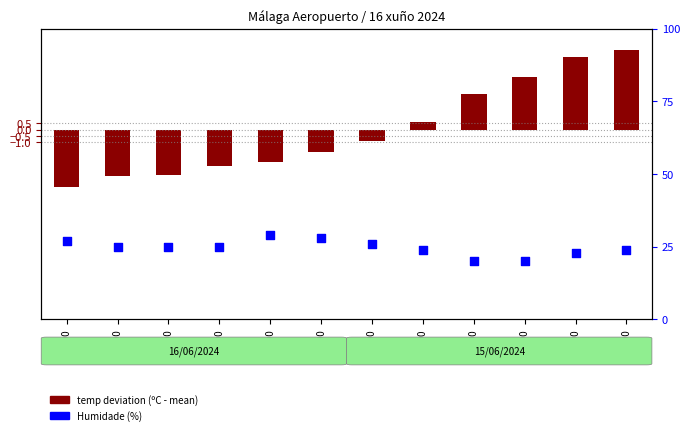

At which category is the sum across all series the highest?

18:00